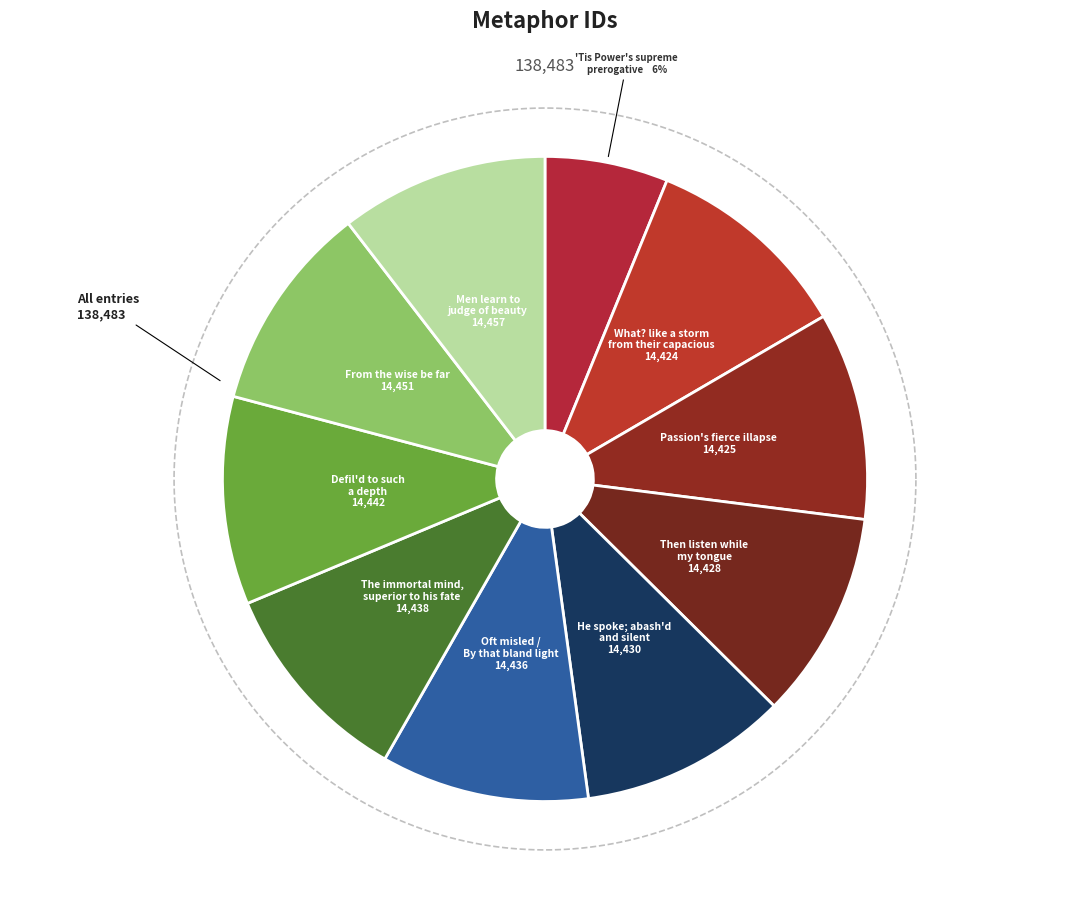

True or false: Men learn to judge of beauty accounts for 17% of the total.

False